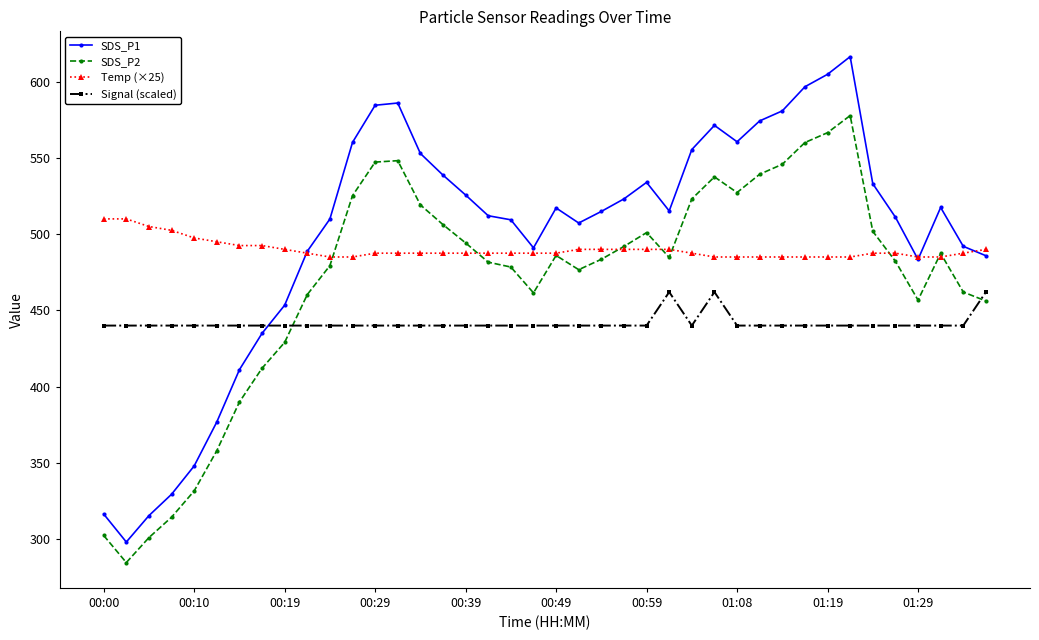

What is the minimum value for SDS_P2?

284.5